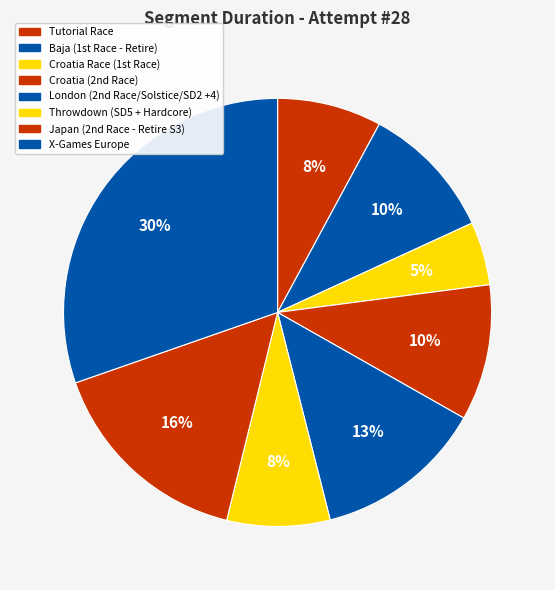

Count the number of slices in the pie.

8